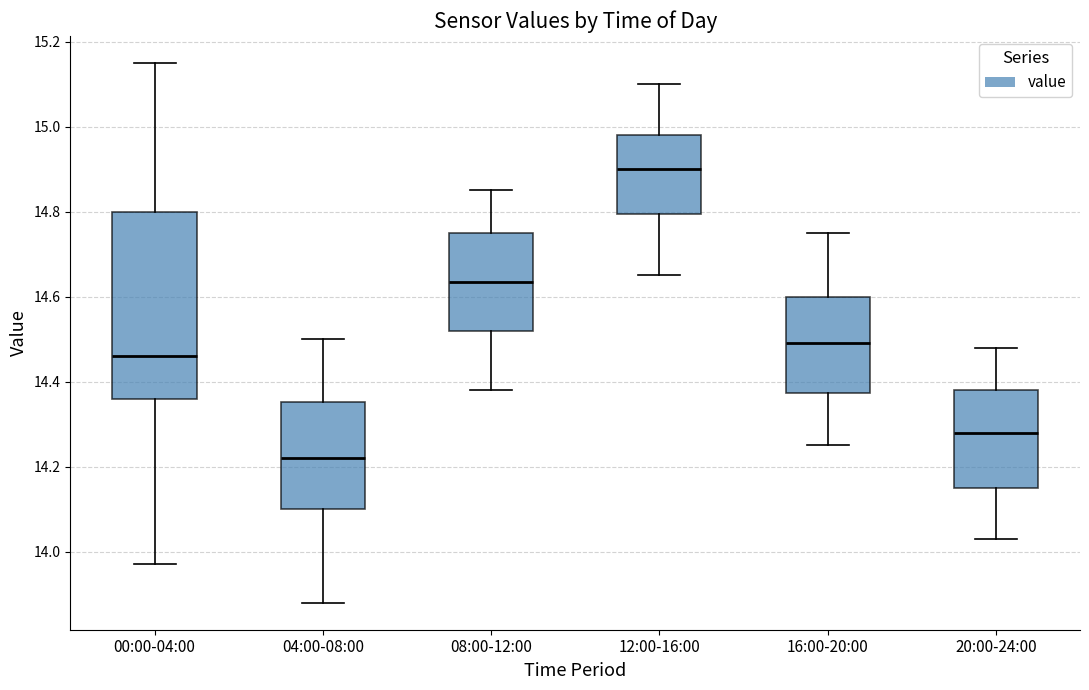

Where is the lower edge of the box for 16:00-20:00 on the y-axis? The values are not printed on the chart, so give them approximately, as read against the axis.

14.38